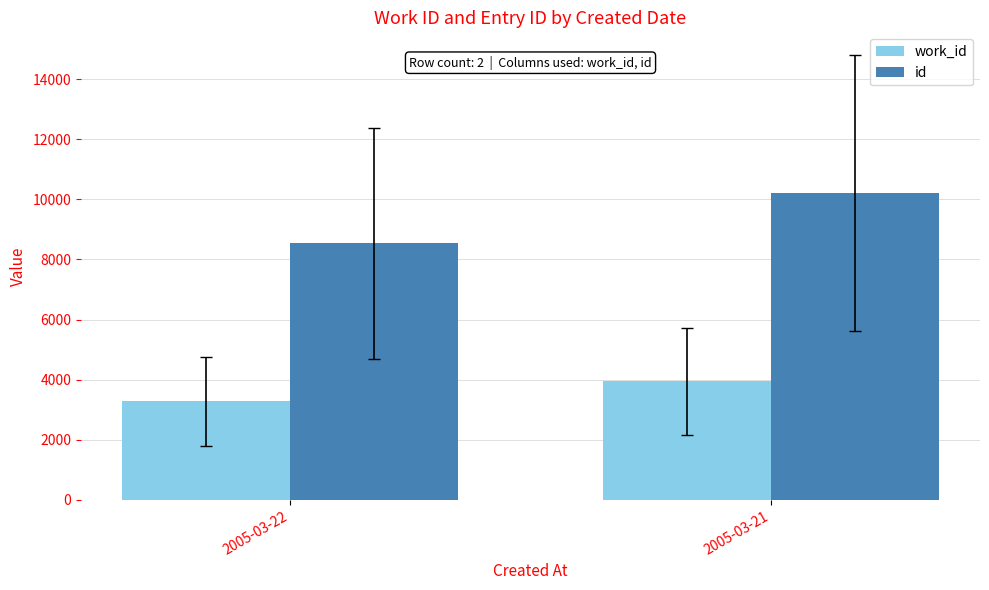

What is the value of the id bar at the 2nd from the left?

10219